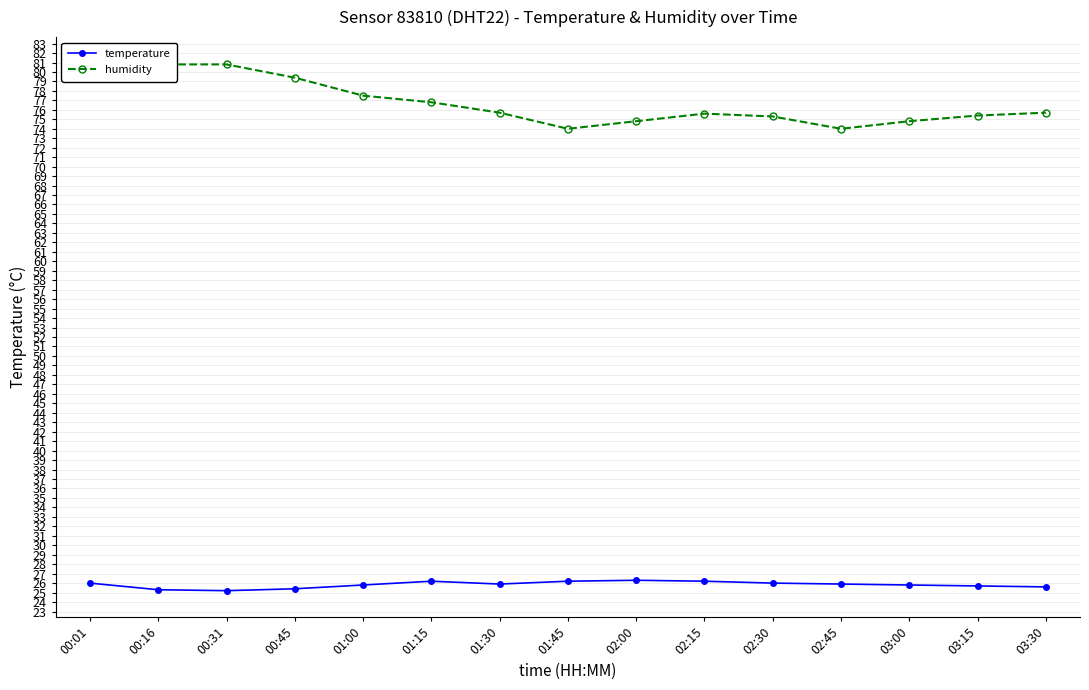

Reading right to left, transcribe all the data shown in this chart.

temperature: 25.6	25.7	25.8	25.9	26.0	26.2	26.3	26.2	25.9	26.2	25.8	25.4	25.2	25.3	26.0
humidity: 75.7	75.4	74.8	74.0	75.3	75.6	74.8	74.0	75.7	76.8	77.5	79.4	80.8	80.8	80.9